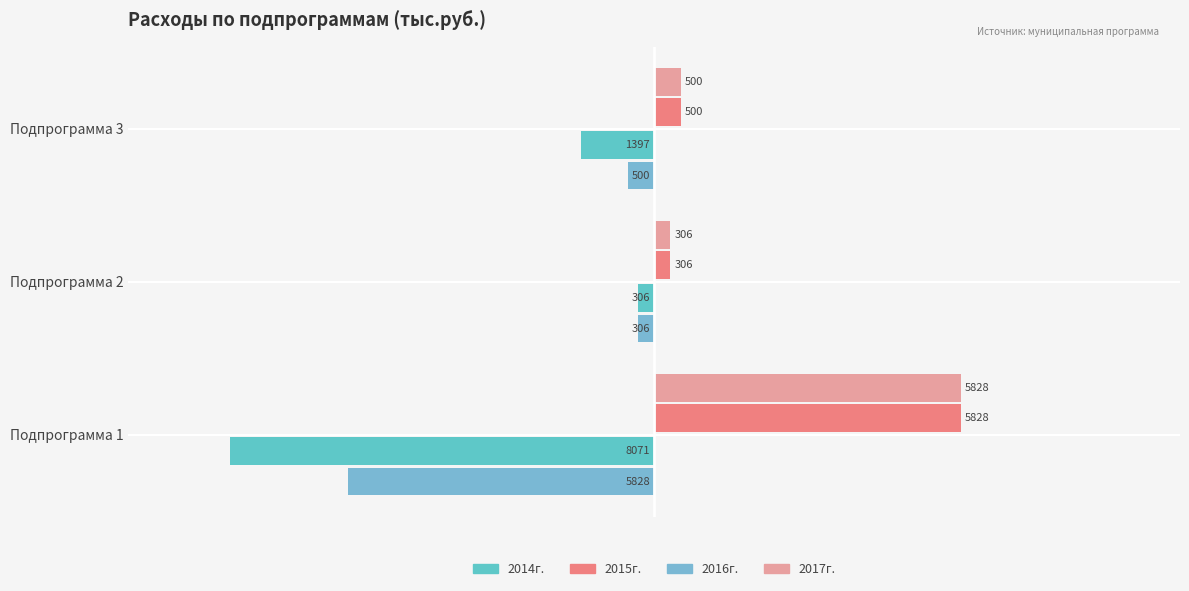

What is the difference between the maximum and minimum values in the 2015г. series?

5521.6